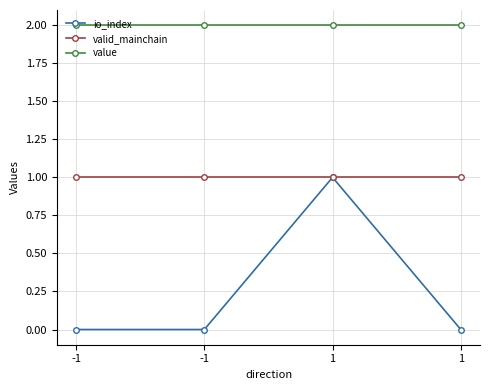

Which series changed the most between -1 and 1?

io_index